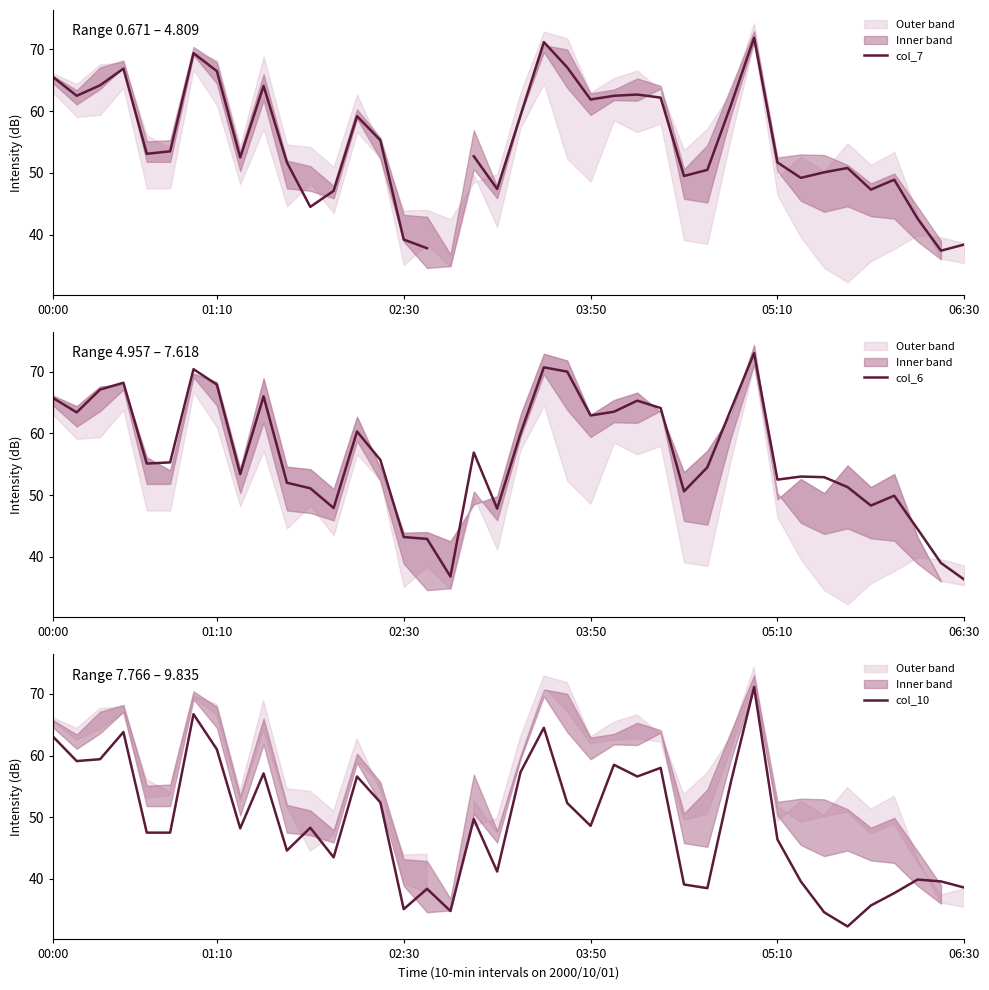

True or false: col_10 and col_7 intersect in this chart.

True